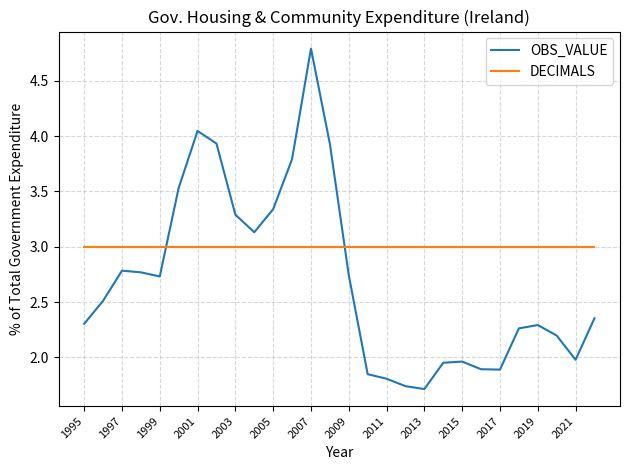

What are all the series names shown in the legend?

OBS_VALUE, DECIMALS